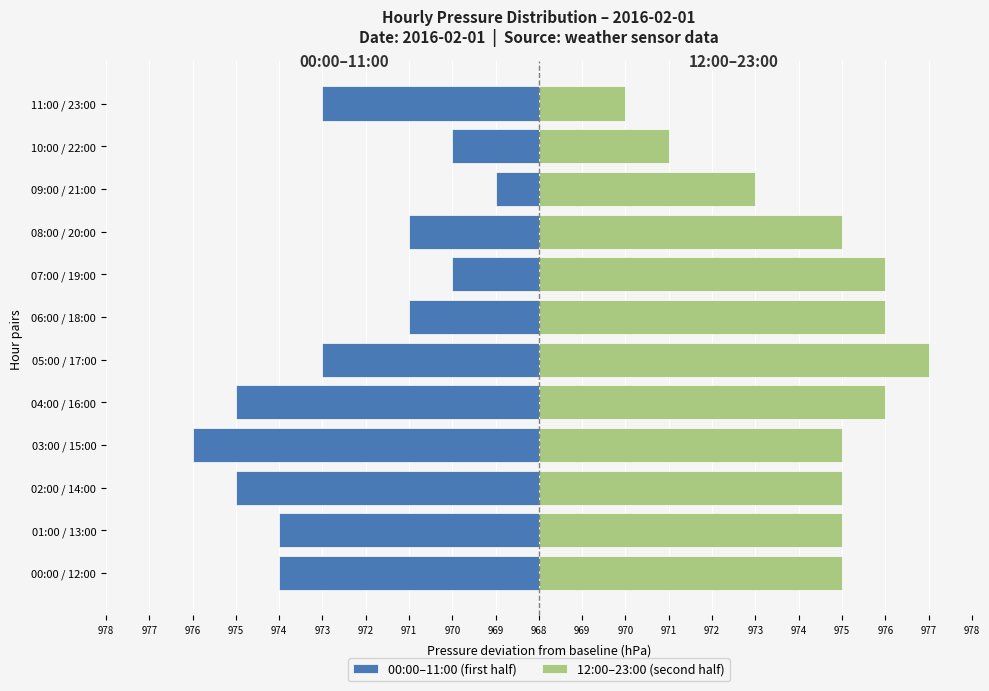

What is the approximate value of 12:00–23:00 (second half) at 03:00 / 15:00?

7